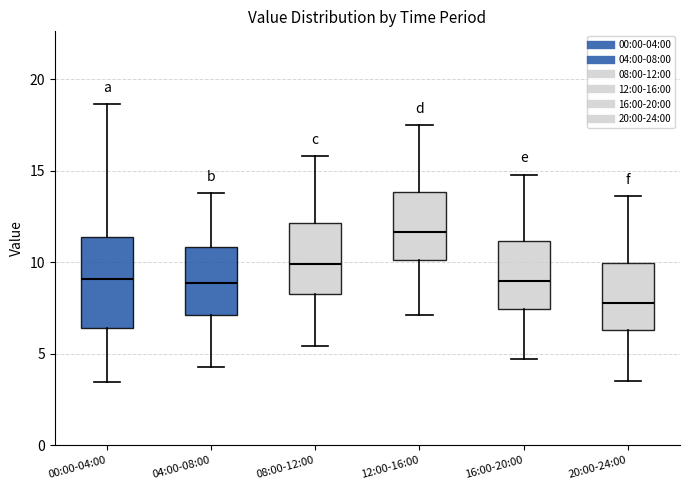

Reading left to right, read every box against the y-axis: the position of its median line, the range the box covers, and the ends of its whiskers. The values are not printed on the chart, so give them approximately, as read against the axis.

00:00-04:00: median 9.0, box 6.5 to 11.5, whiskers 3.5 to 18.5
04:00-08:00: median 9.0, box 7.0 to 11.0, whiskers 4.5 to 14.0
08:00-12:00: median 10.0, box 8.5 to 12.0, whiskers 5.5 to 16.0
12:00-16:00: median 11.5, box 10.0 to 14.0, whiskers 7.0 to 17.5
16:00-20:00: median 9.0, box 7.5 to 11.0, whiskers 4.5 to 15.0
20:00-24:00: median 8.0, box 6.5 to 10.0, whiskers 3.5 to 13.5